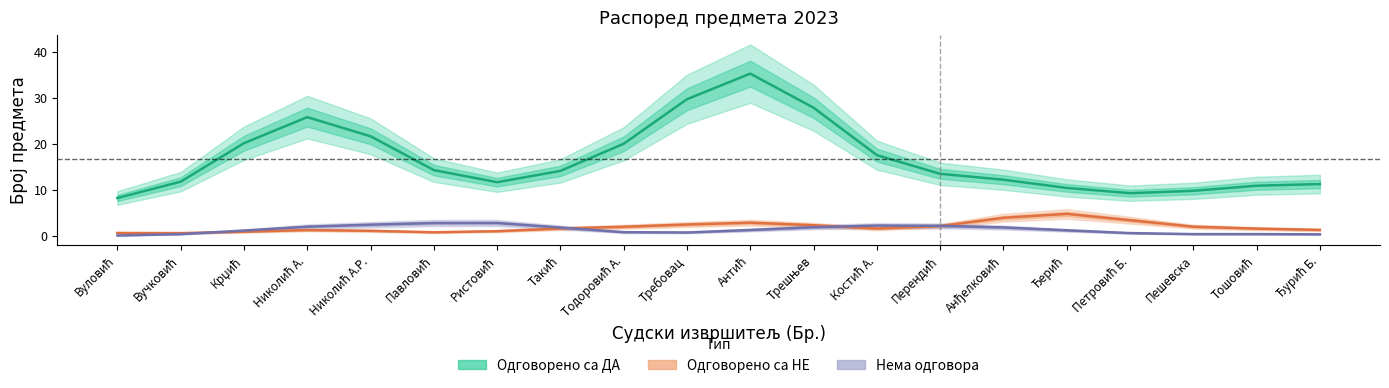

Reading right to left, what are all the values shown in this chart?

Одговорено са ДА: 11.3	10.9	9.8	9.3	10.4	12.2	13.5	17.6	27.9	35.3	29.8	20.1	14.1	11.7	14.3	21.7	25.9	20.2	11.8	8.2
Одговорено са НЕ: 1.3	1.6	2.0	3.4	4.8	3.9	2.1	1.6	2.3	2.9	2.5	2.0	1.6	1.0	0.8	1.1	1.3	0.9	0.6	0.6
Нема одговора: 0.3	0.4	0.4	0.6	1.2	1.8	2.2	2.2	1.9	1.3	0.7	0.8	1.8	2.8	2.8	2.4	2.0	1.1	0.4	0.1